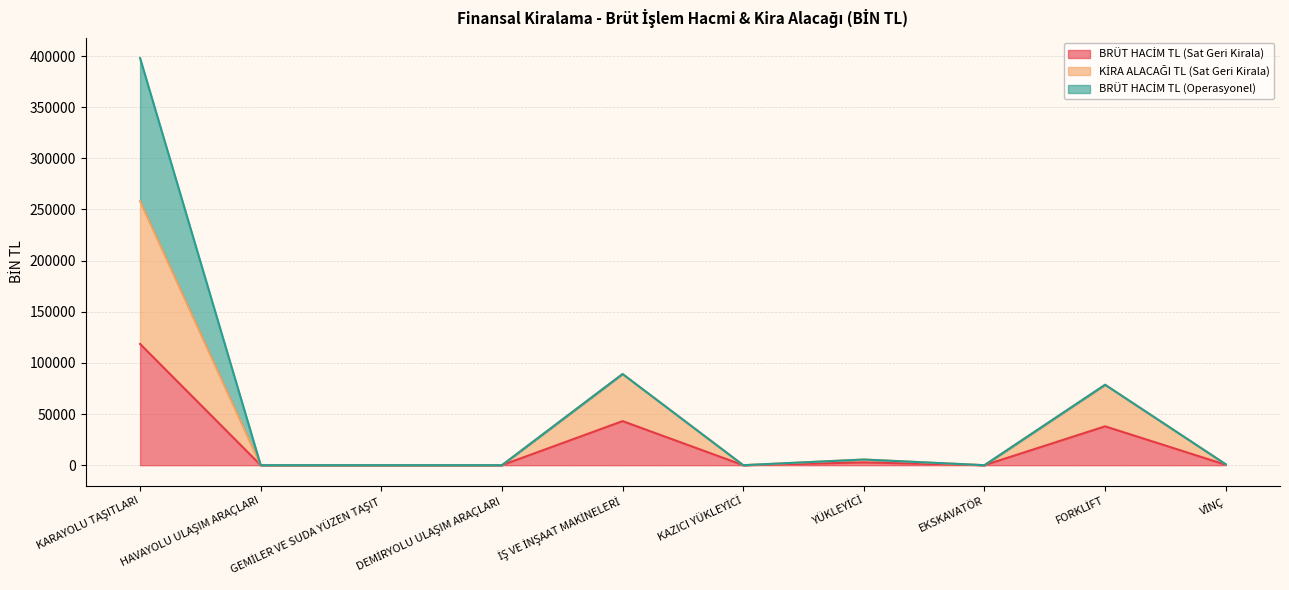

Does the chart display data point markers on the line(s)?

No